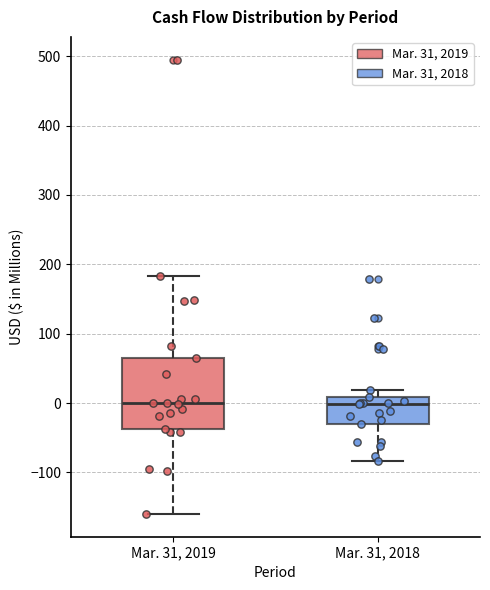

Reading left to right, read every box against the y-axis: the position of its median line, the range the box covers, and the ends of its whiskers. The values are not printed on the chart, so give them approximately, as read against the axis.

Mar. 31, 2019: median 0, box -40 to 60, whiskers -160 to 180
Mar. 31, 2018: median 0, box -30 to 10, whiskers -80 to 20